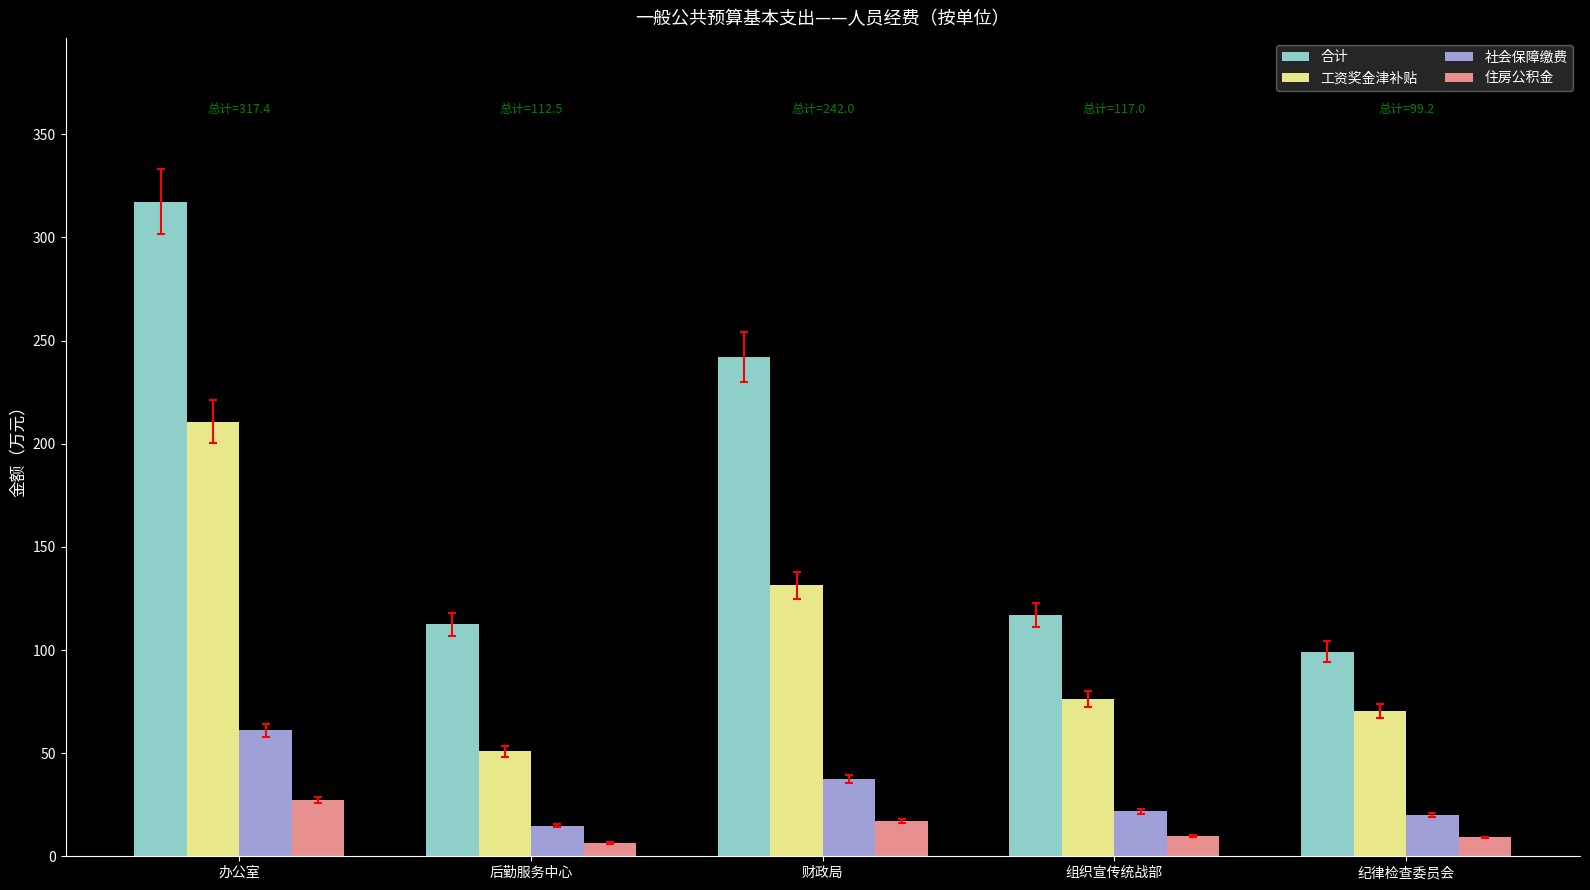

Rank the series by their maximum value, from highest to lowest.

合计, 工资奖金津补贴, 社会保障缴费, 住房公积金